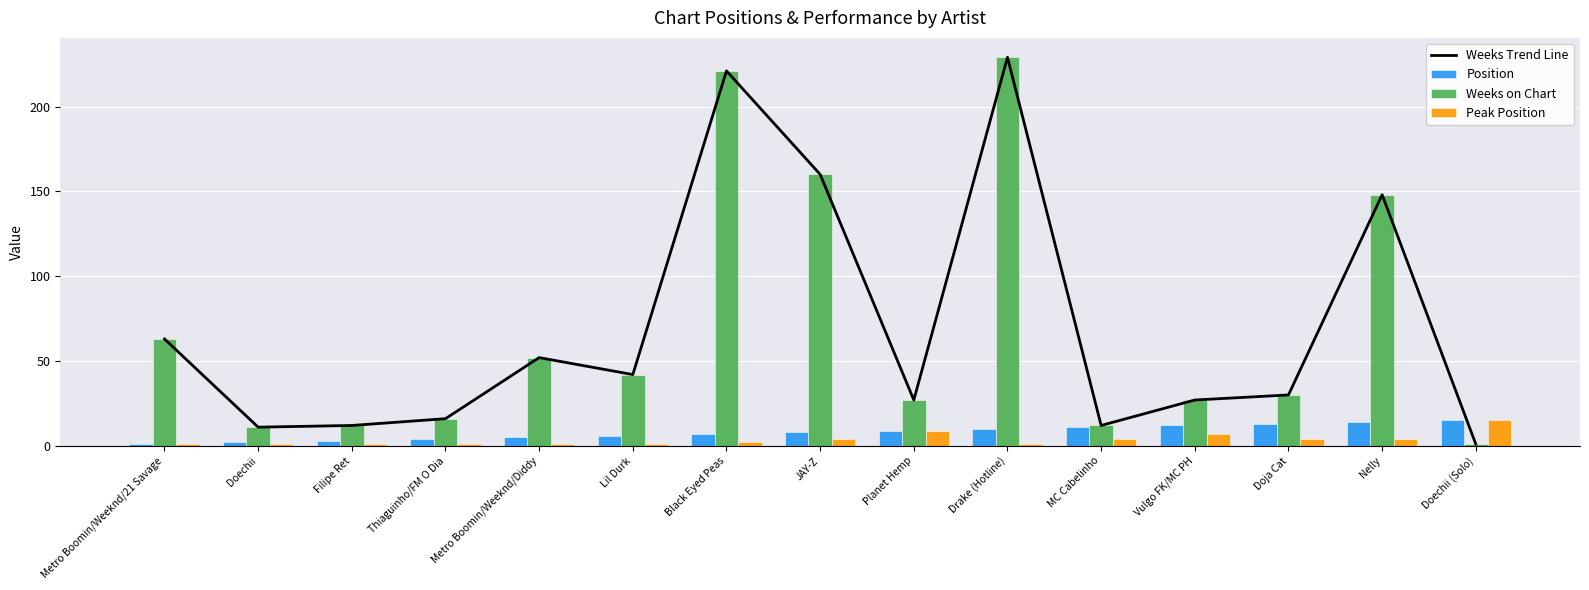

What is the value of the Weeks Trend Line bar at the 8th from the left?

160